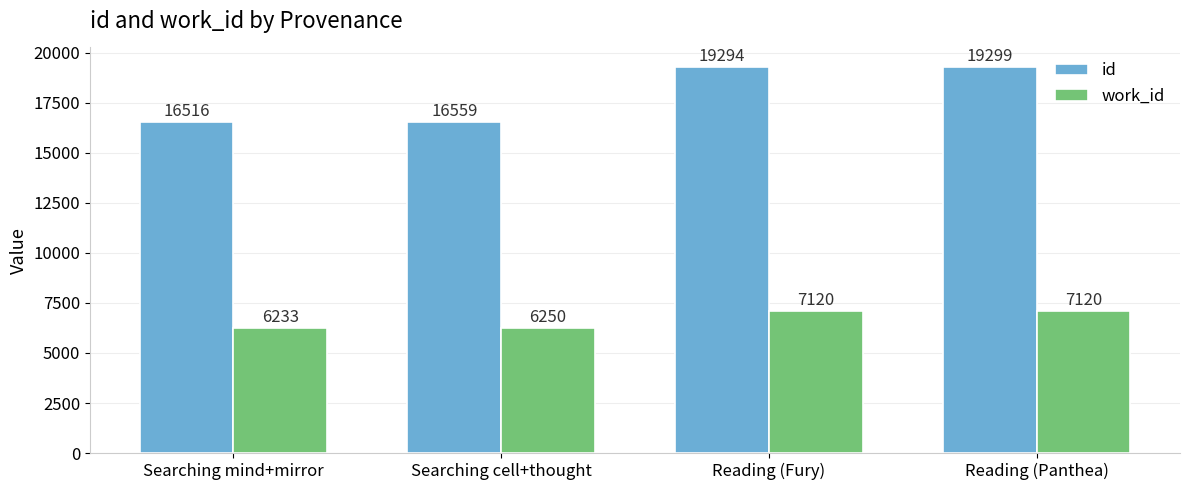

What is the difference between the highest and lowest values at Reading (Fury)?

12174